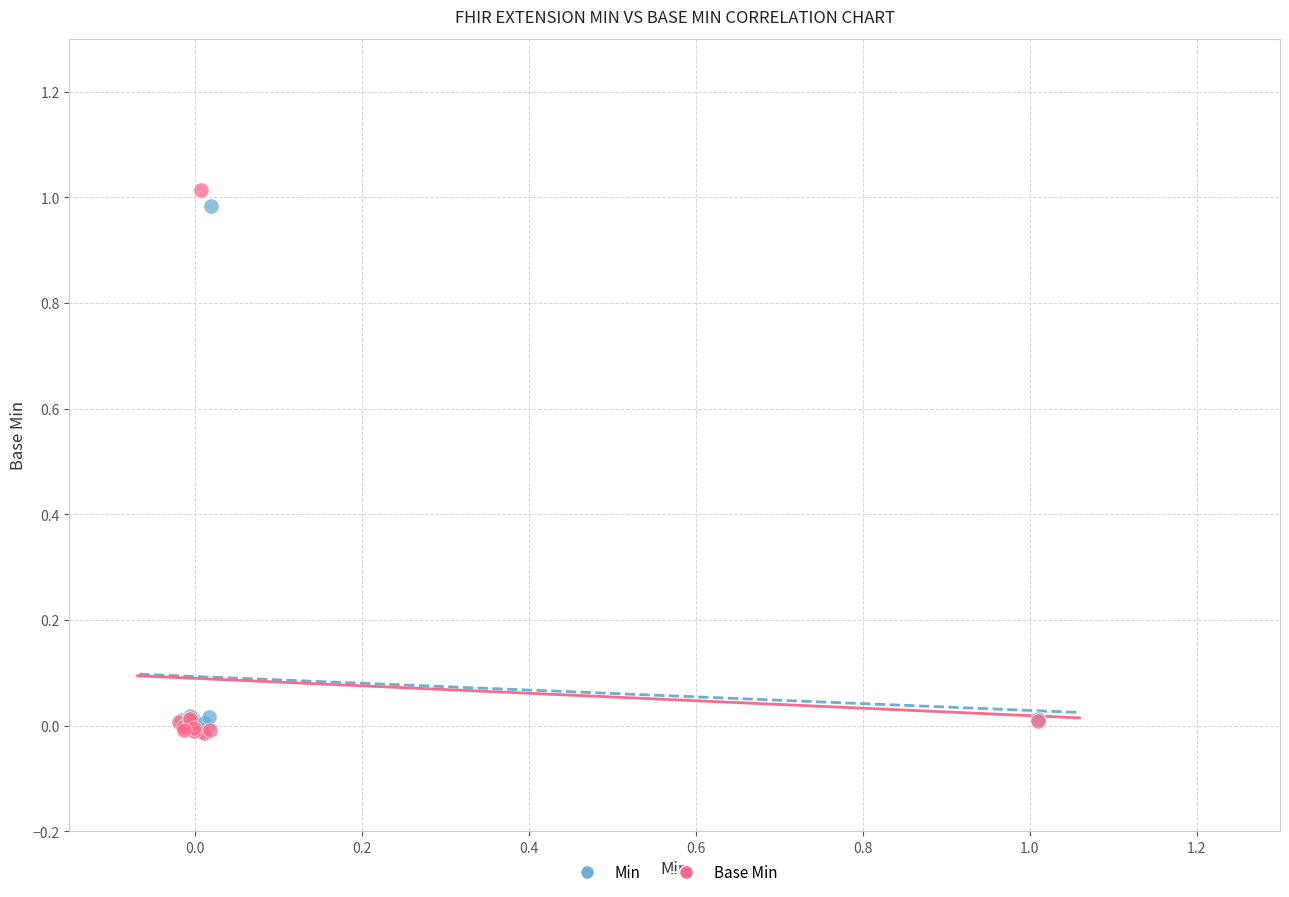

Which series has the widest spread of Y values?

Base Min